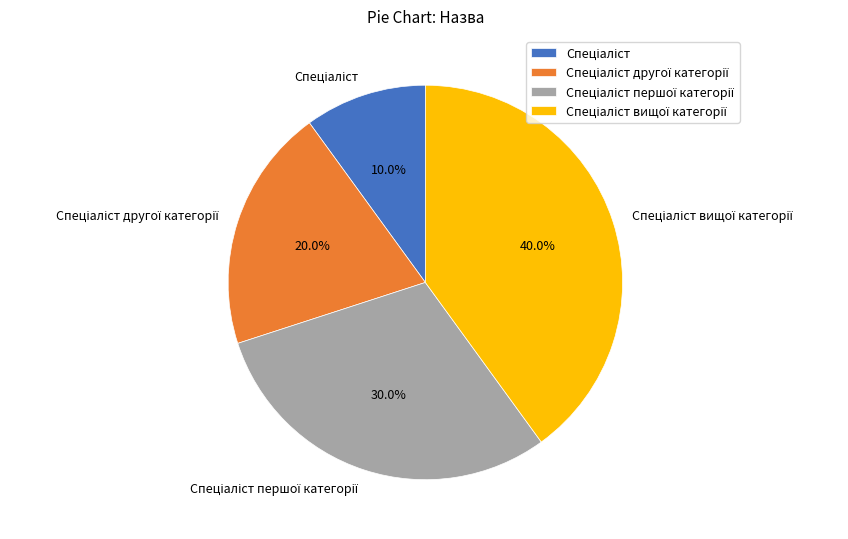

Is there a majority slice in this chart?

No